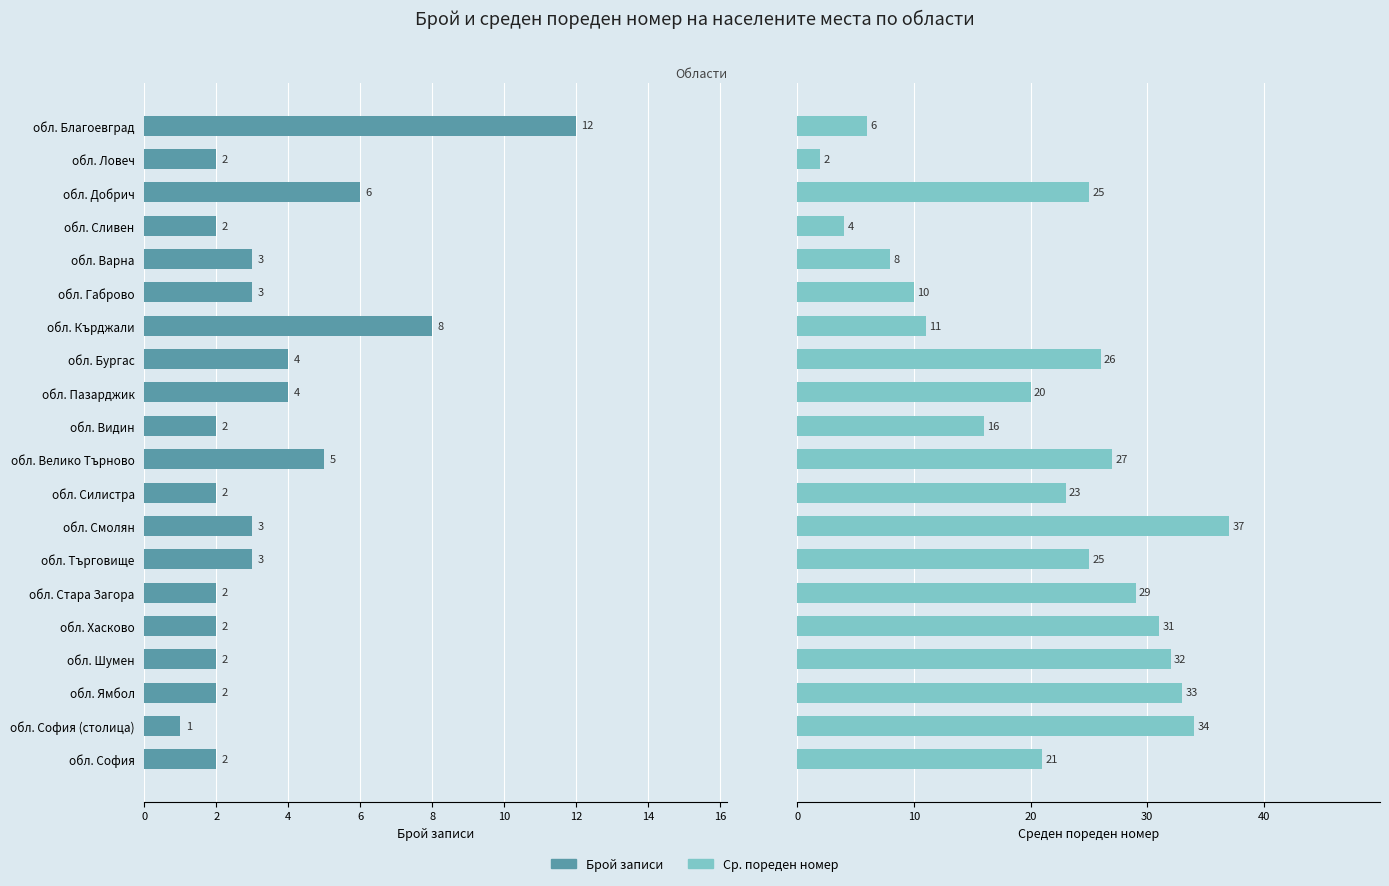

The Ср. пореден номер series shows 27 at обл. Велико Търново. True or false?

True